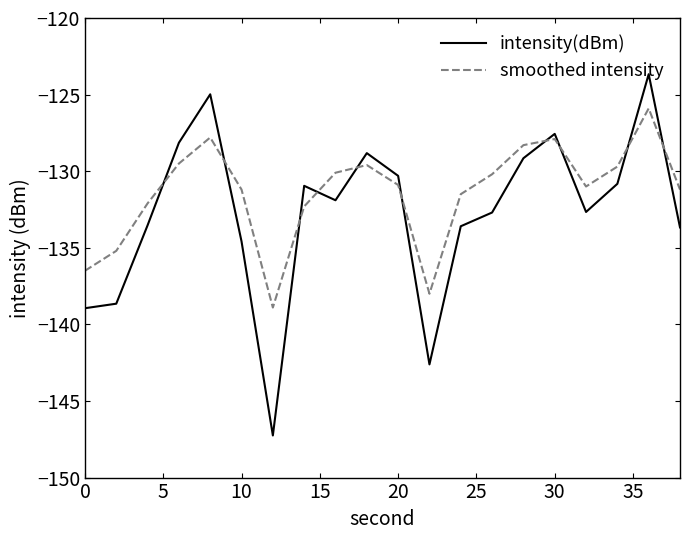

Count the number of categories in the chart.

20